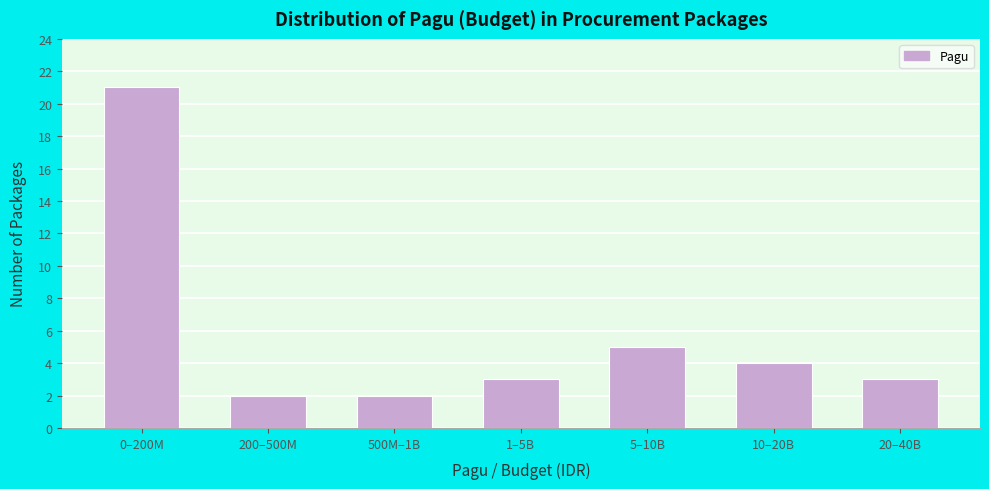

Reading left to right, list all the values displayed in this chart.

21	2	2	3	5	4	3